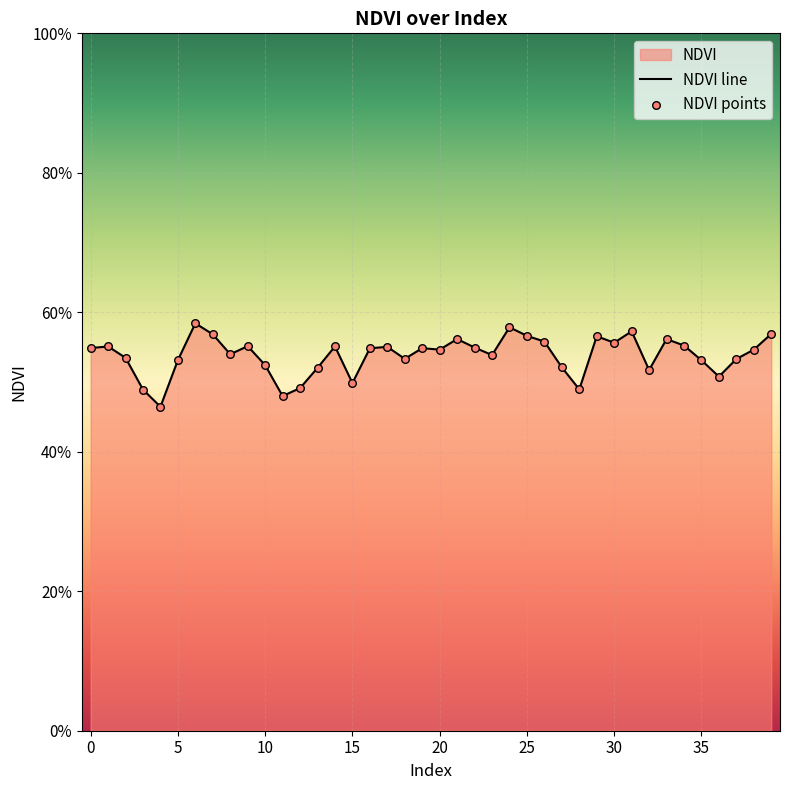

What is the total value across all series at 33?

1.1